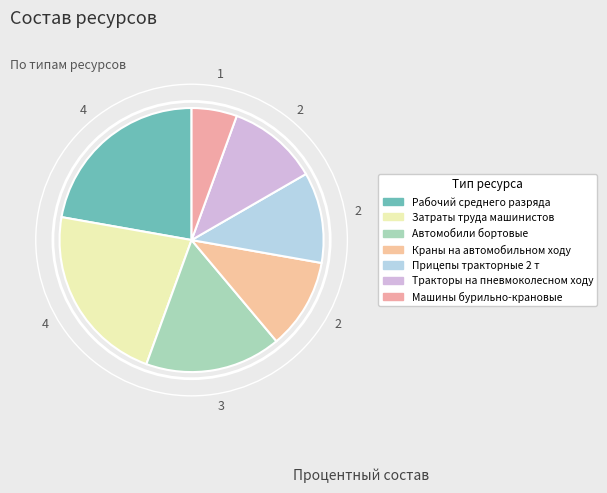

Rank the categories by value from lowest to highest.

Машины бурильно-крановые, Краны на автомобильном ходу, Прицепы тракторные 2 т, Тракторы на пневмоколесном ходу, Автомобили бортовые, Рабочий среднего разряда, Затраты труда машинистов